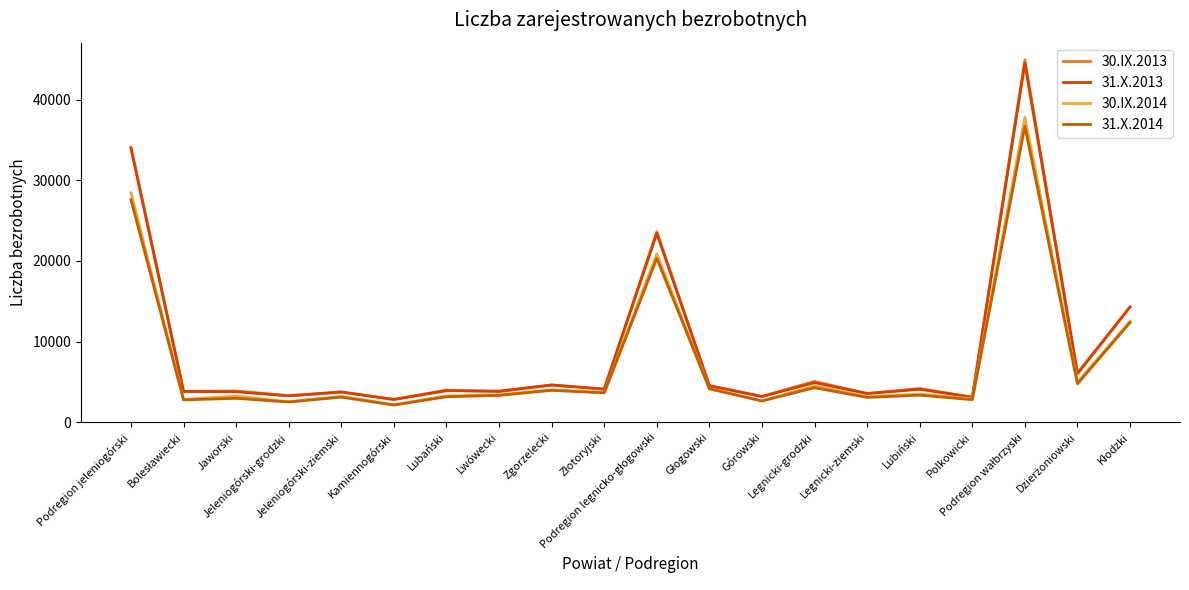

How many categories are shown in the chart?

20